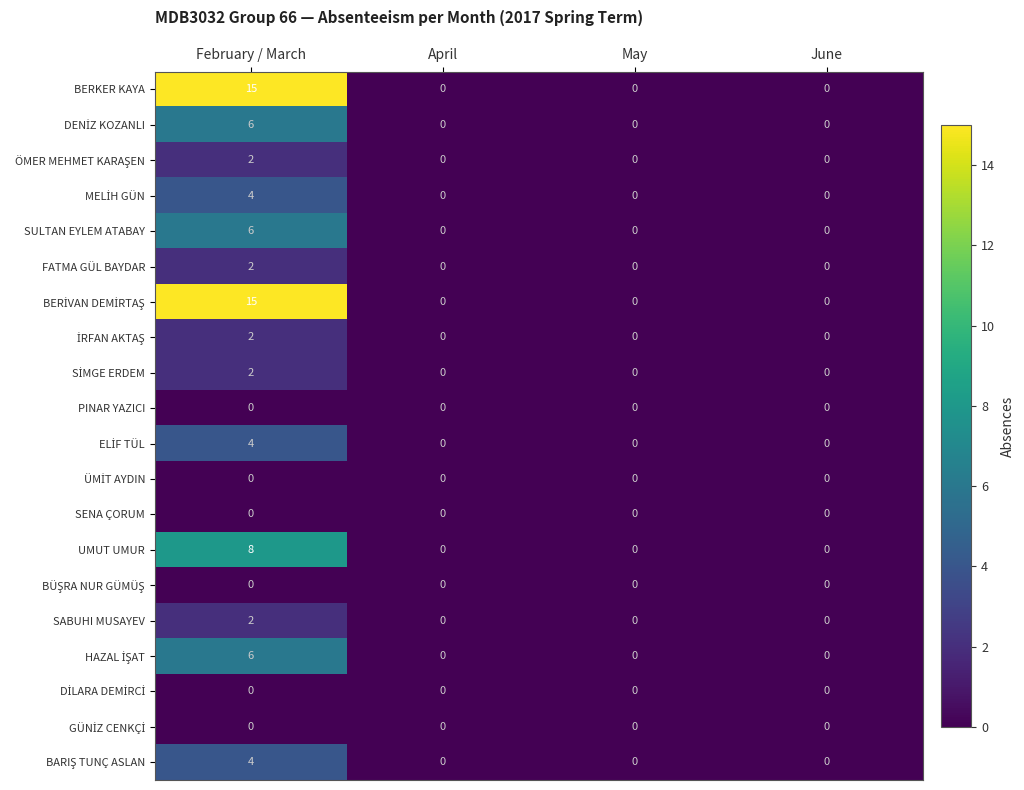

Which label corresponds to the largest value in the chart?

February / March